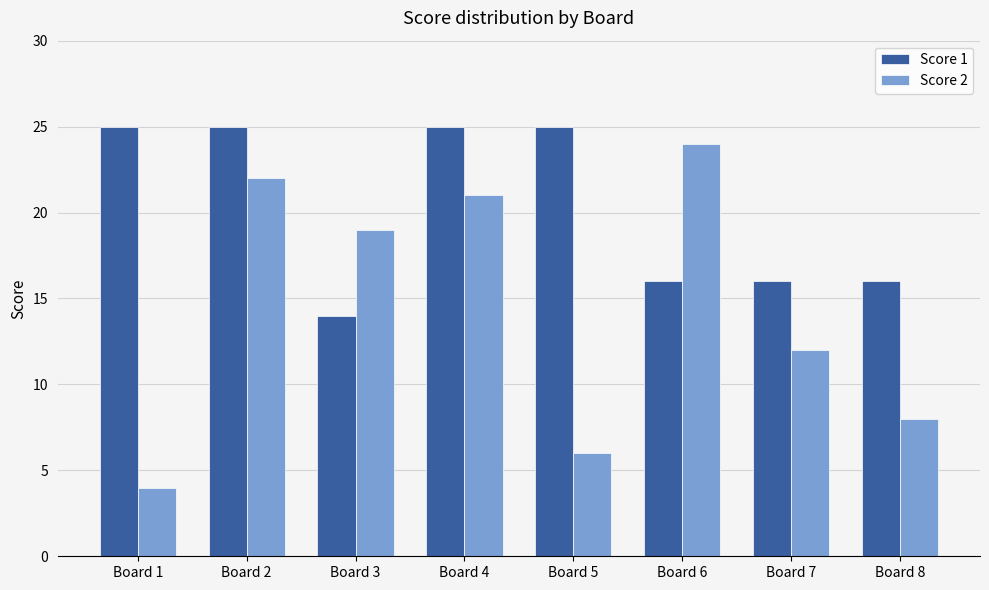

Which series has the widest spread of values?

Score 2